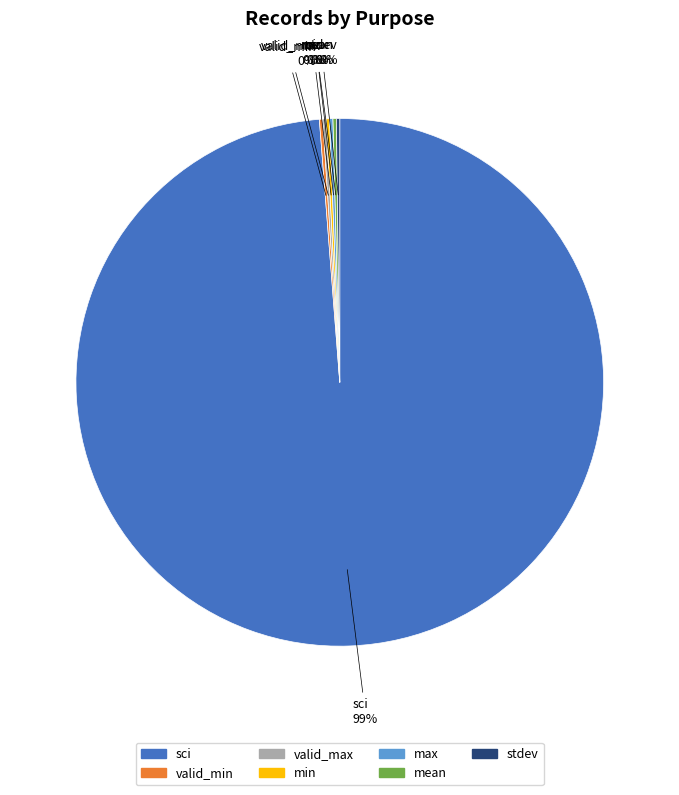

The sci slice represents 99% of the pie. True or false?

True